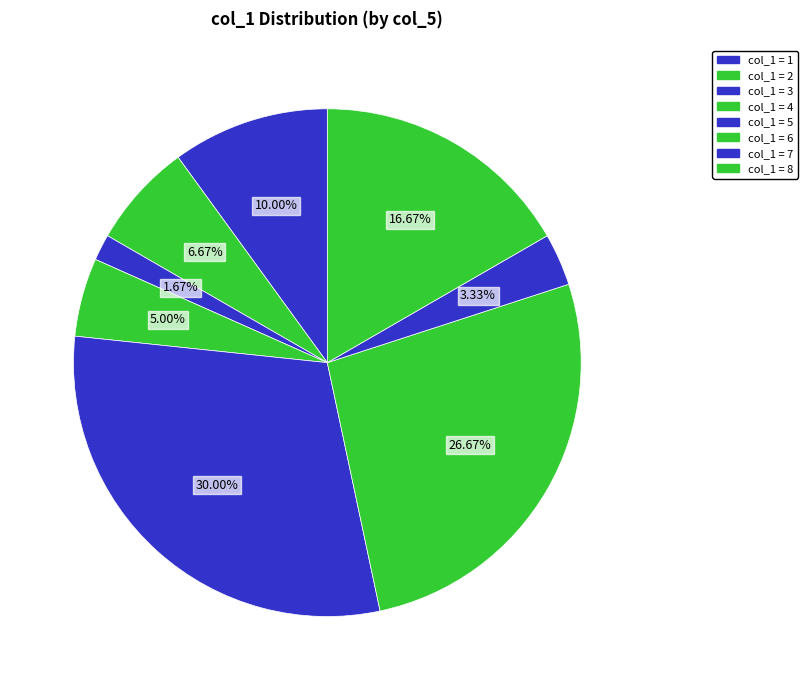

Count the number of slices in the pie.

8